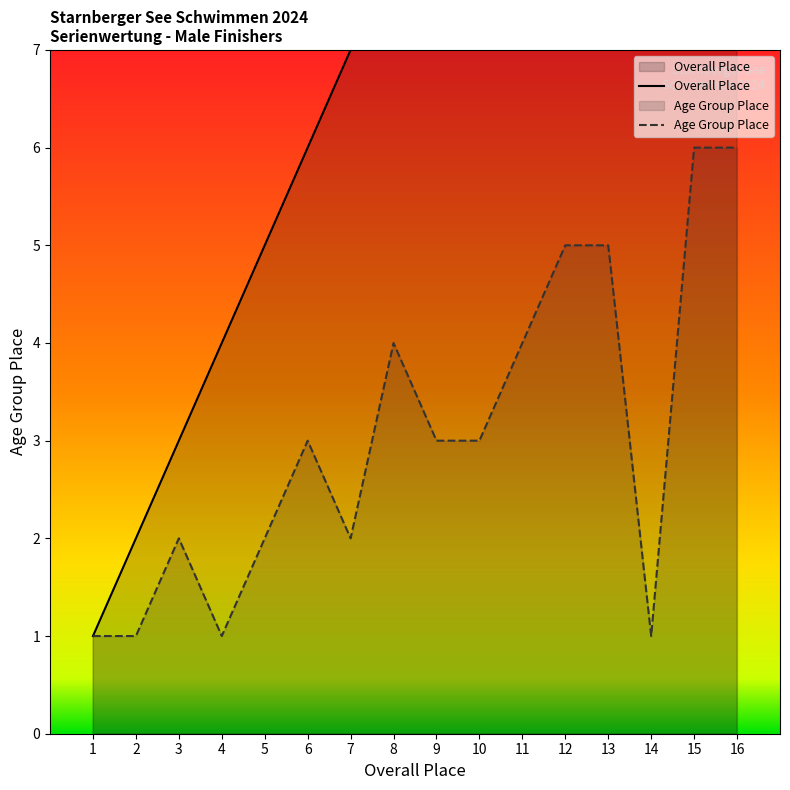

Rank the series by their average value, from highest to lowest.

Overall Place, Age Group Place